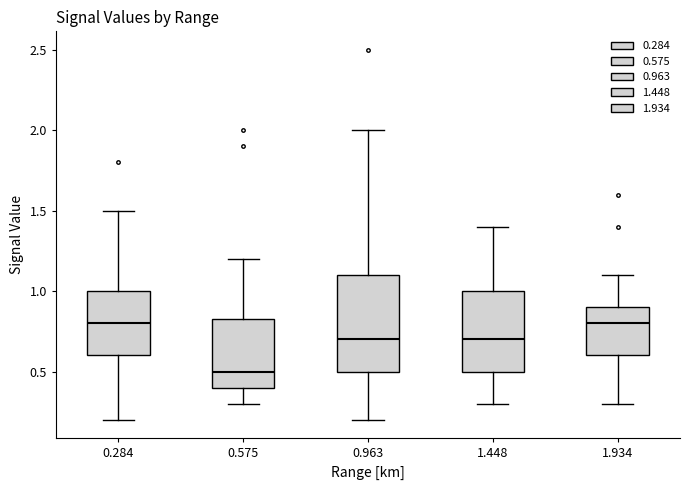

Which box has the lowest median line?

0.575